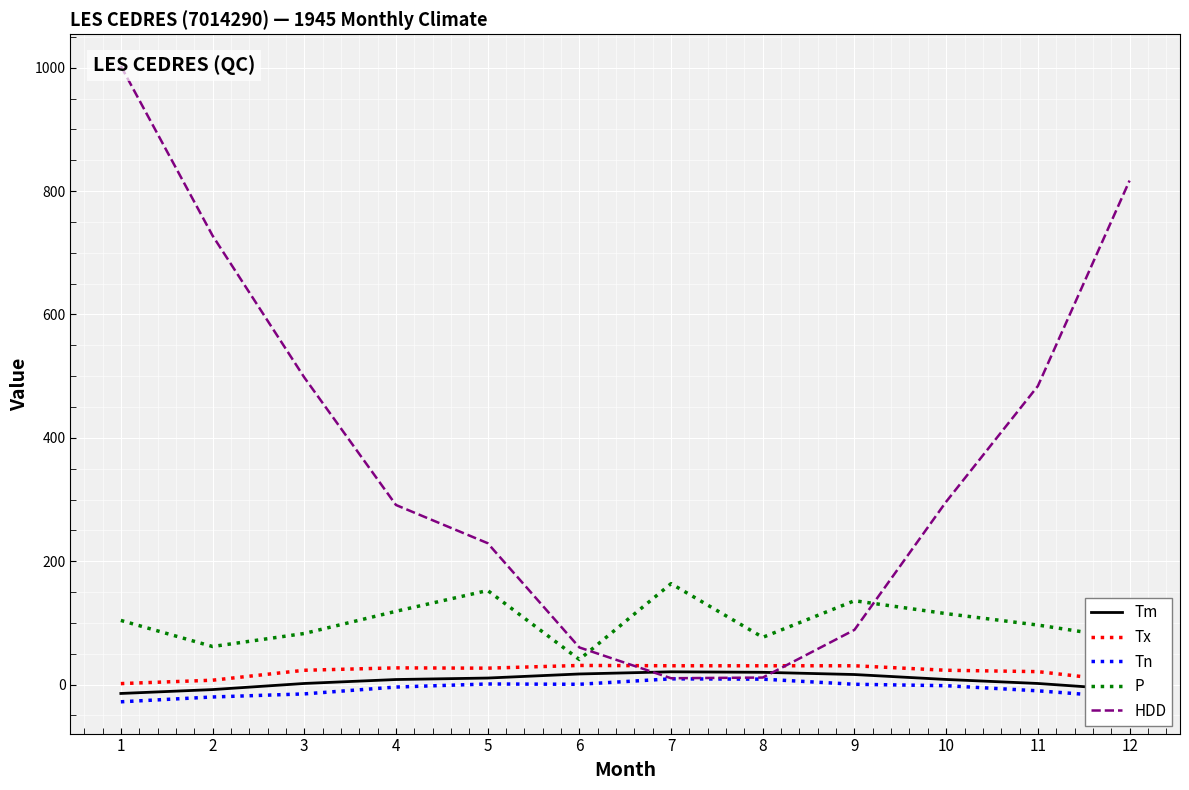

Reading left to right, extract all data points from this chart.

Tm: 1=-14.3	2=-8.0	3=1.9	4=8.3	5=10.7	6=17.3	7=20.8	8=20.0	9=16.4	10=8.4	11=1.9	12=-8.4
Tx: 1=1.7	2=7.2	3=23.3	4=27.2	5=26.7	6=31.1	7=30.6	8=30.6	9=30.6	10=23.3	11=21.1	12=4.4
Tn: 1=-27.8	2=-20.0	3=-15.0	4=-3.9	5=1.1	6=0.6	7=9.4	8=8.9	9=0.6	10=-1.7	11=-10.0	12=-21.1
P: 1=104.1	2=61.8	3=82.9	4=118.9	5=152.6	6=40.7	7=163.7	8=76.7	9=136.0	10=115.1	11=96.6	12=74.0
HDD: 1=1002.6	2=727.8	3=498.0	4=291.2	5=229.3	6=60.3	7=10.4	8=11.5	9=88.8	10=296.5	11=484.0	12=817.0